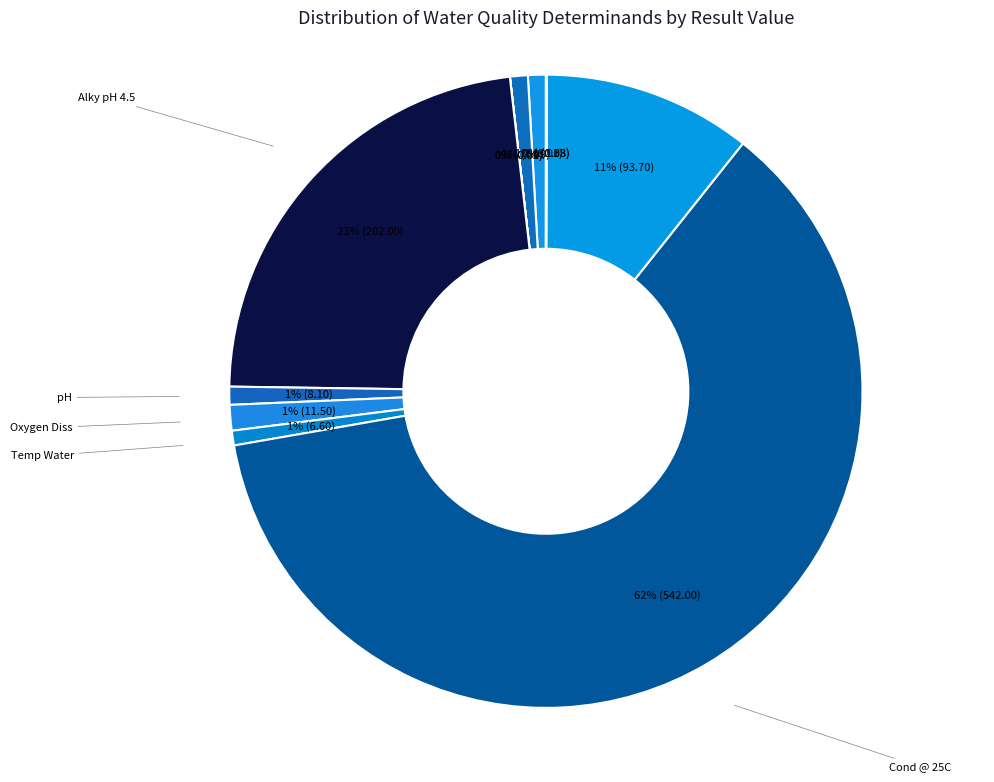

Which category has the biggest portion of the pie?

Cond @ 25C